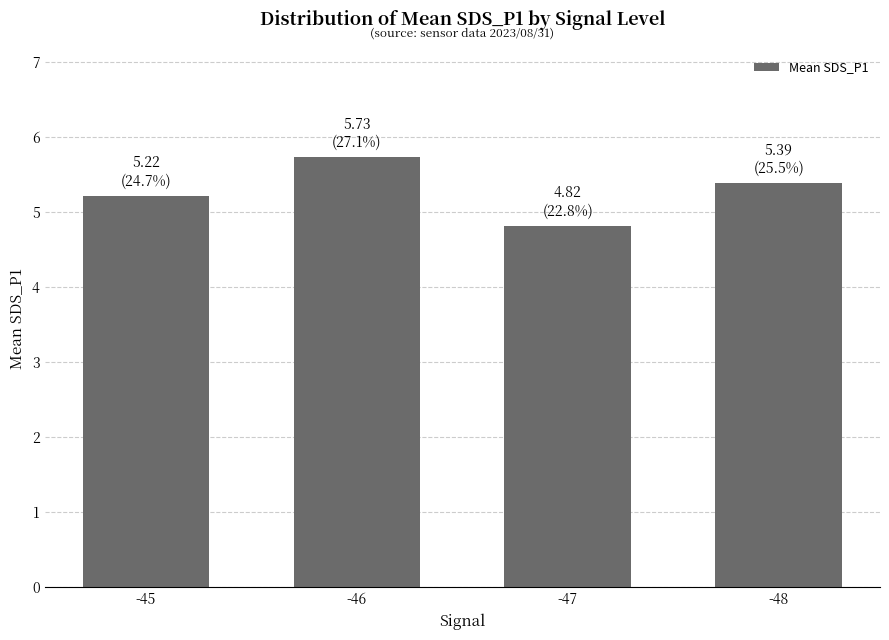

What value does the data have at -45?

5.2